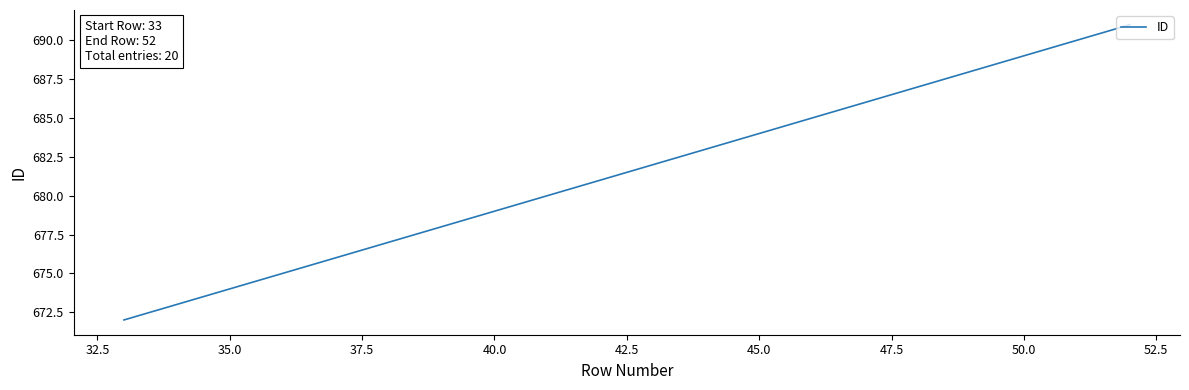

What is the difference between the maximum and minimum values?

19